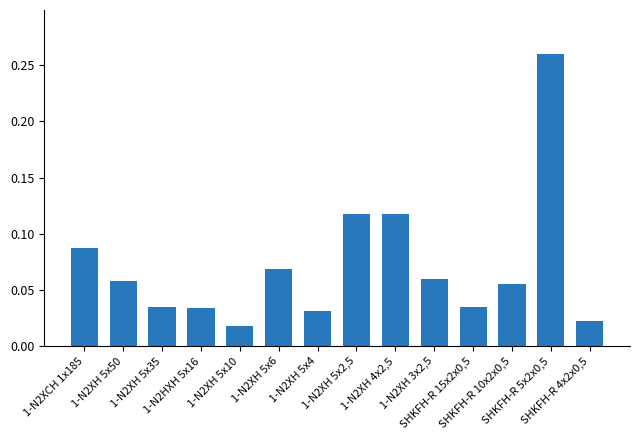

What is the sum of all values?

1.0